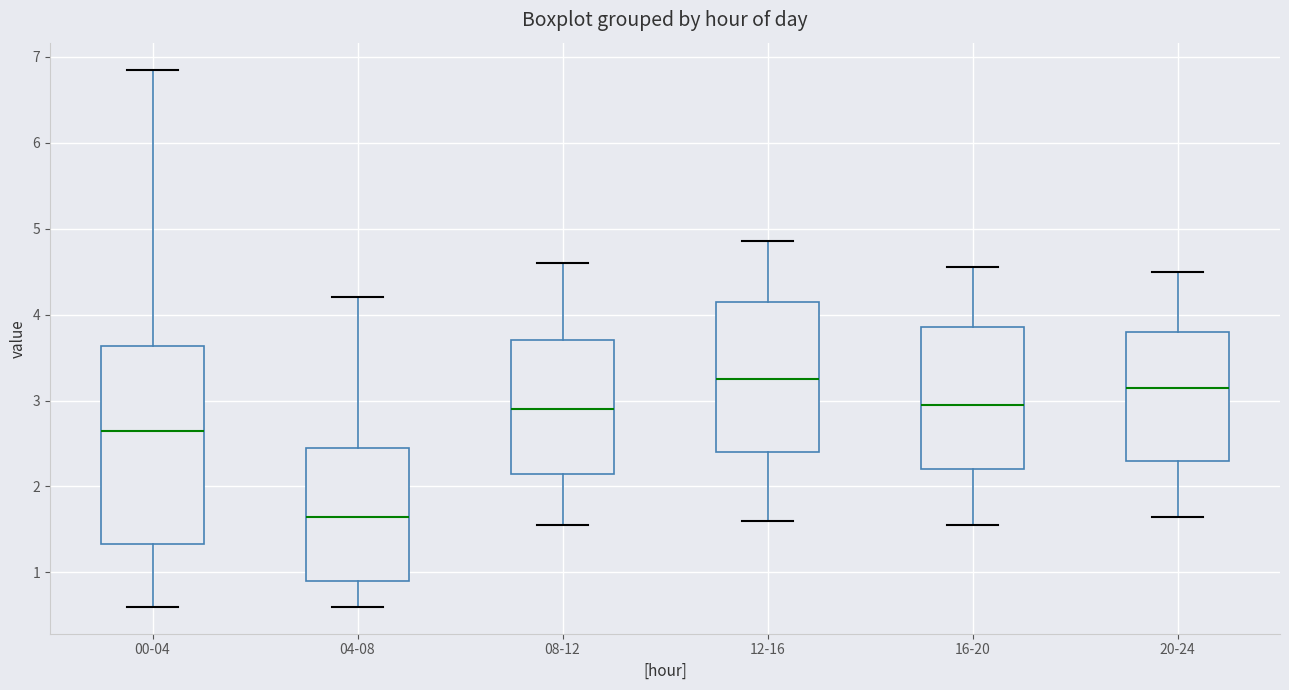

Reading left to right, transcribe this box plot: for each box, give where its median line is, the range the box spans, and where its two whiskers end, as read against the y-axis. The values are not printed on the chart, so give them approximately, as read against the axis.

00-04: median 2.7, box 1.3 to 3.6, whiskers 0.6 to 6.9
04-08: median 1.7, box 0.9 to 2.5, whiskers 0.6 to 4.2
08-12: median 2.9, box 2.2 to 3.7, whiskers 1.6 to 4.6
12-16: median 3.3, box 2.4 to 4.2, whiskers 1.6 to 4.9
16-20: median 3.0, box 2.2 to 3.9, whiskers 1.6 to 4.6
20-24: median 3.2, box 2.3 to 3.8, whiskers 1.7 to 4.5